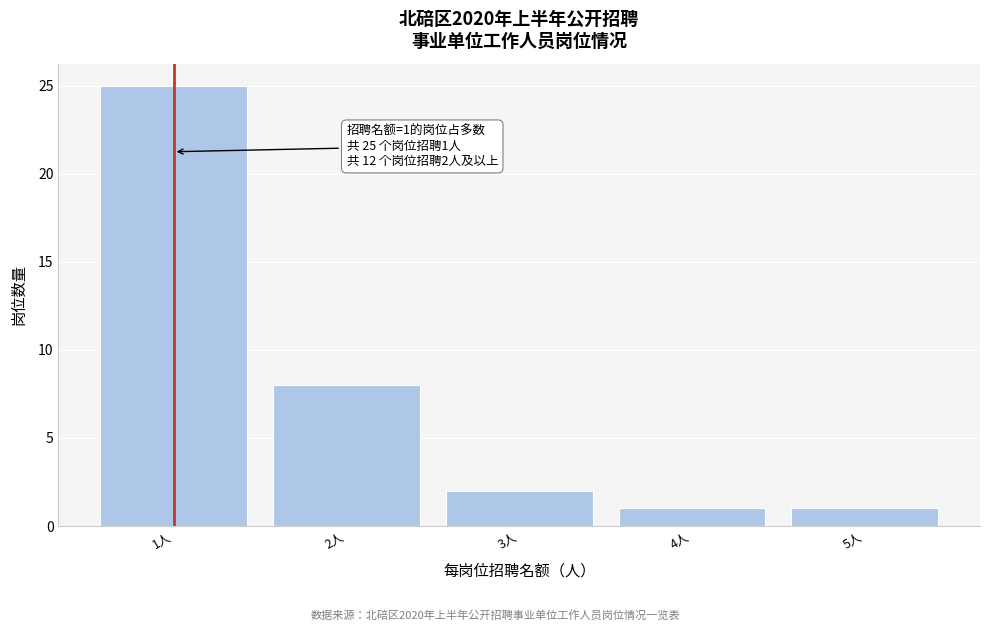

Reading left to right, transcribe all the data shown in this chart.

1人=25	2人=8	3人=2	4人=1	5人=1